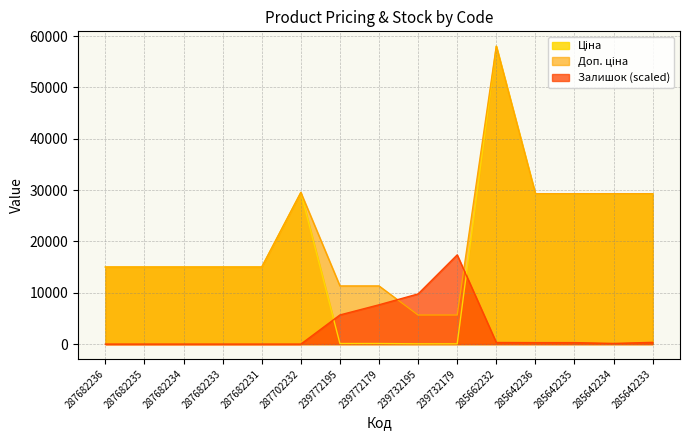

In Залишок, how many points are lower than both neighbors (excluding endpoints)?

1